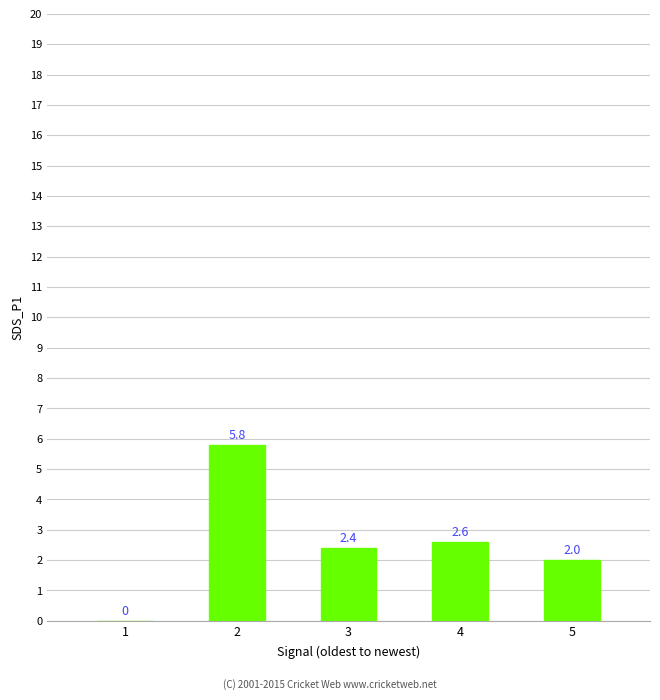

At which label is the value closest to 2?

5